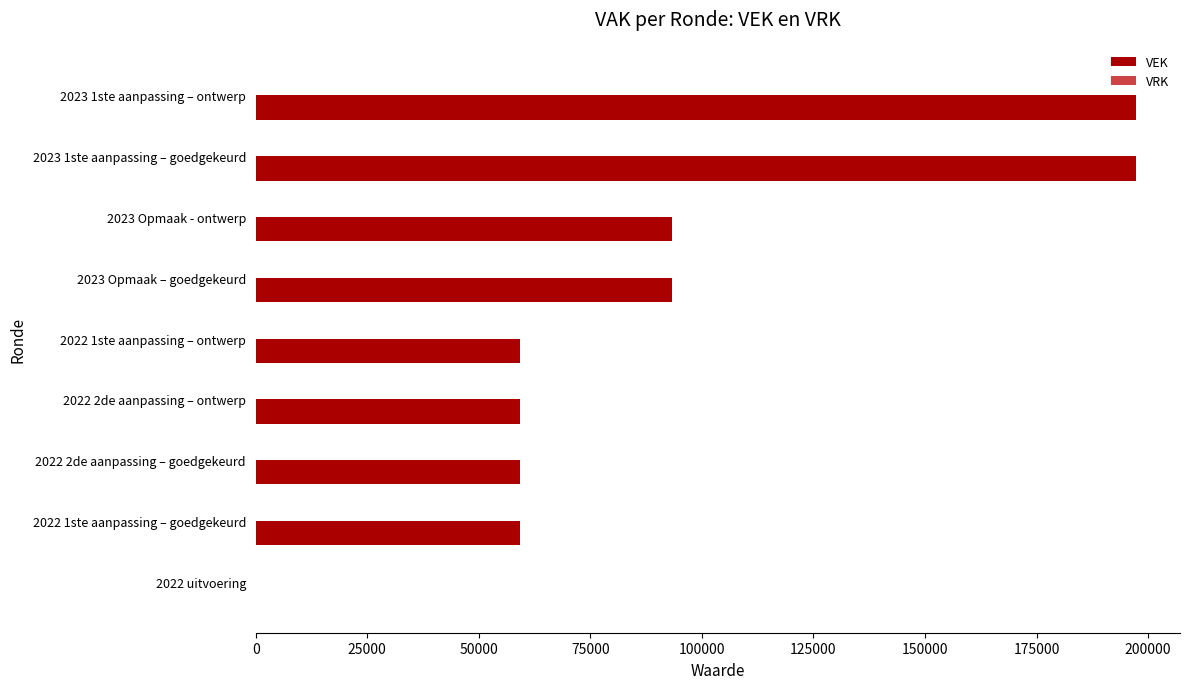

What is the ratio of the value at 2022 2de aanpassing – goedgekeurd to the value at 2022 1ste aanpassing – goedgekeurd?

1.0